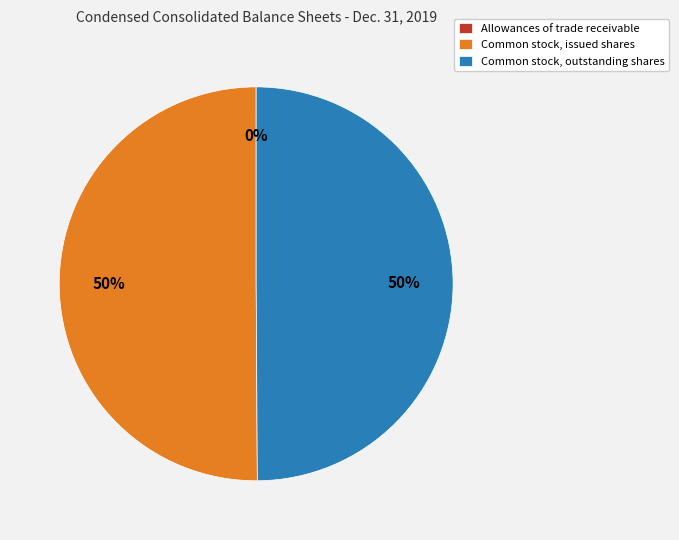

Is the sum of Common stock, outstanding shares and Common stock, issued shares greater than half?

Yes